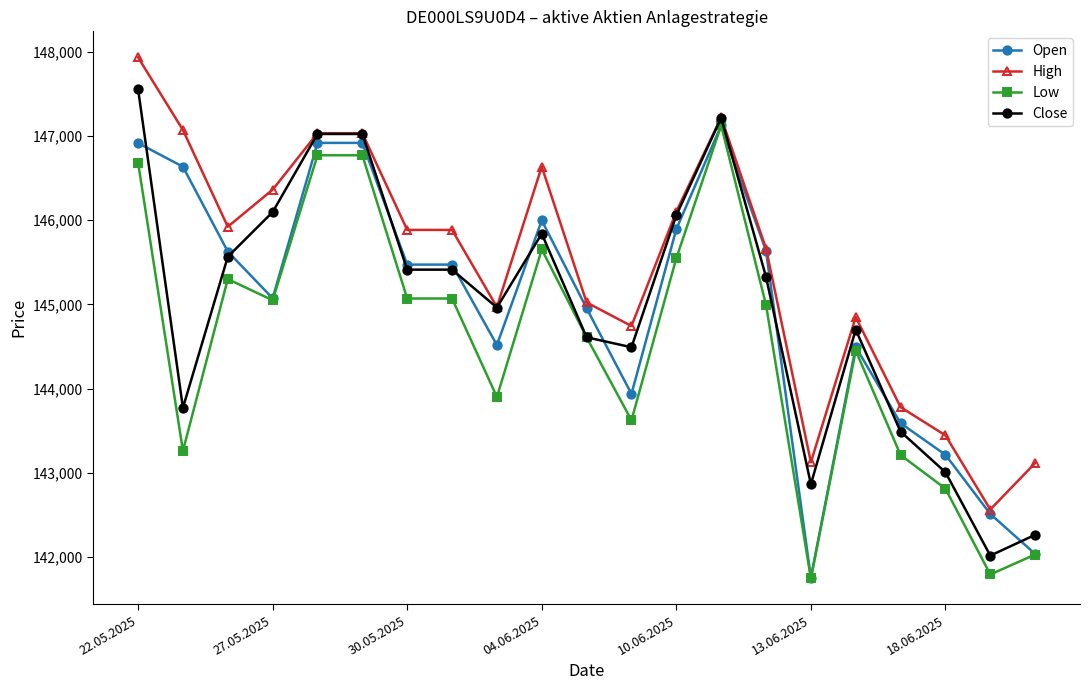

Which series has the largest total across all categories?

High